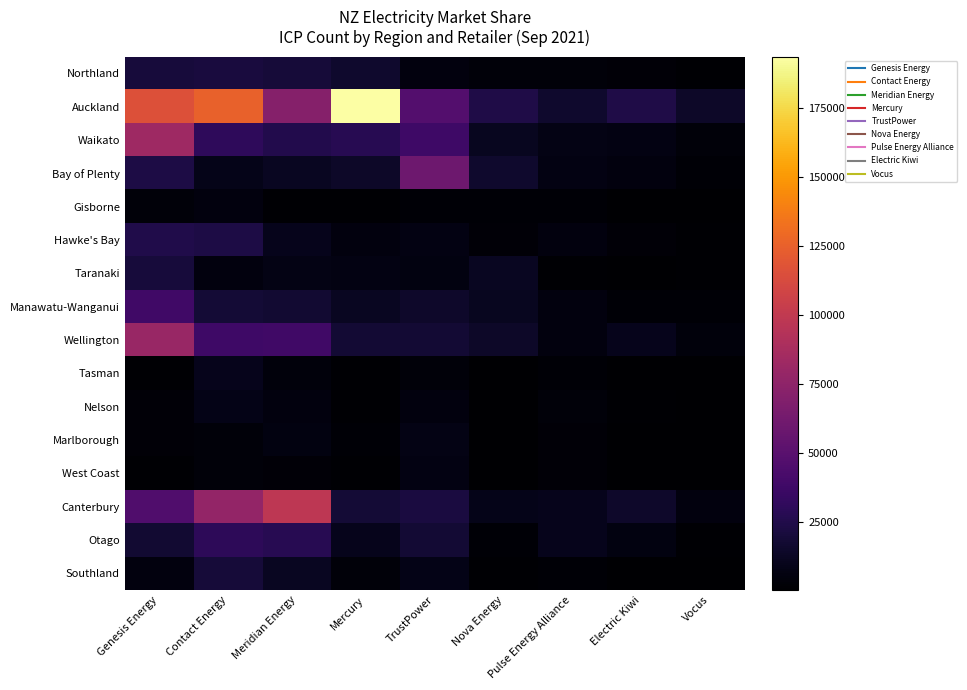

Reading left to right, what are all the values shown in this chart?

Northland: Genesis Energy=19910	Contact Energy=20919	Meridian Energy=19483	Mercury=15766	TrustPower=5084	Nova Energy=3696	Pulse Energy Alliance=3854	Electric Kiwi=2875	Vocus=1509
Auckland: Genesis Energy=116325	Contact Energy=125463	Meridian Energy=70797	Mercury=193648	TrustPower=47151	Nova Energy=24310	Pulse Energy Alliance=15974	Electric Kiwi=23901	Vocus=13861
Waikato: Genesis Energy=83188	Contact Energy=30682	Meridian Energy=25589	Mercury=27507	TrustPower=37505	Nova Energy=11058	Pulse Energy Alliance=7500	Electric Kiwi=6700	Vocus=3774
Bay of Plenty: Genesis Energy=23014	Contact Energy=9125	Meridian Energy=11650	Mercury=14234	TrustPower=59493	Nova Energy=15581	Pulse Energy Alliance=6467	Electric Kiwi=4889	Vocus=2369
Gisborne: Genesis Energy=3219	Contact Energy=5337	Meridian Energy=1374	Mercury=1080	TrustPower=1748	Nova Energy=2000	Pulse Energy Alliance=1742	Electric Kiwi=264	Vocus=337
Hawke's Bay: Genesis Energy=24776	Contact Energy=23039	Meridian Energy=9454	Mercury=5287	TrustPower=6374	Nova Energy=2726	Pulse Energy Alliance=4763	Electric Kiwi=2537	Vocus=1489
Taranaki: Genesis Energy=20517	Contact Energy=4993	Meridian Energy=7623	Mercury=6381	TrustPower=5894	Nova Energy=11976	Pulse Energy Alliance=1536	Electric Kiwi=860	Vocus=928
Manawatu-Wanganui: Genesis Energy=38391	Contact Energy=18732	Meridian Energy=16791	Mercury=11683	TrustPower=14793	Nova Energy=11291	Pulse Energy Alliance=5330	Electric Kiwi=2170	Vocus=2134
Wellington: Genesis Energy=80199	Contact Energy=37653	Meridian Energy=38662	Mercury=17976	TrustPower=18030	Nova Energy=13752	Pulse Energy Alliance=4924	Electric Kiwi=9542	Vocus=4271
Tasman: Genesis Energy=1553	Contact Energy=9263	Meridian Energy=3976	Mercury=1132	TrustPower=3226	Nova Energy=466	Pulse Energy Alliance=2033	Electric Kiwi=542	Vocus=273
Nelson: Genesis Energy=2685	Contact Energy=8142	Meridian Energy=4816	Mercury=1385	TrustPower=4734	Nova Energy=801	Pulse Energy Alliance=3159	Electric Kiwi=970	Vocus=449
Marlborough: Genesis Energy=2596	Contact Energy=3618	Meridian Energy=5920	Mercury=2251	TrustPower=7211	Nova Energy=763	Pulse Energy Alliance=2599	Electric Kiwi=566	Vocus=335
West Coast: Genesis Energy=1492	Contact Energy=3282	Meridian Energy=2820	Mercury=1015	TrustPower=6501	Nova Energy=349	Pulse Energy Alliance=2633	Electric Kiwi=129	Vocus=261
Canterbury: Genesis Energy=46007	Contact Energy=77313	Meridian Energy=98071	Mercury=18565	TrustPower=21394	Nova Energy=8715	Pulse Energy Alliance=9306	Electric Kiwi=14527	Vocus=5408
Otago: Genesis Energy=17308	Contact Energy=30069	Meridian Energy=27461	Mercury=9822	TrustPower=17912	Nova Energy=1789	Pulse Energy Alliance=9900	Electric Kiwi=5574	Vocus=1592
Southland: Genesis Energy=4724	Contact Energy=19526	Meridian Energy=12059	Mercury=3428	TrustPower=8168	Nova Energy=1283	Pulse Energy Alliance=2323	Electric Kiwi=582	Vocus=845